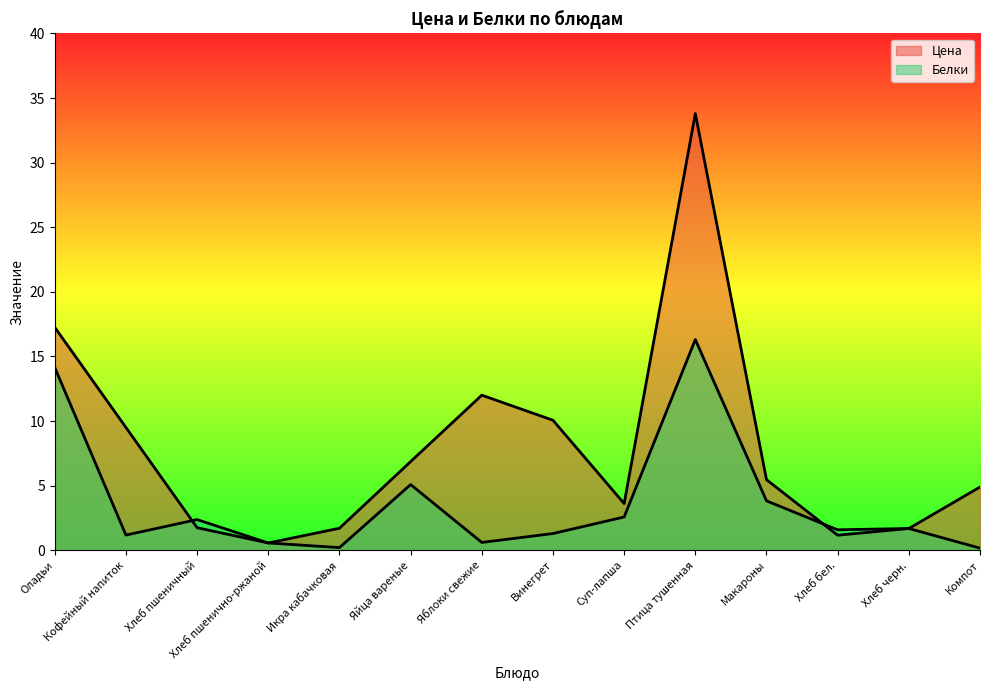

What is the label of the 5th point from the right?

Птица тушенная